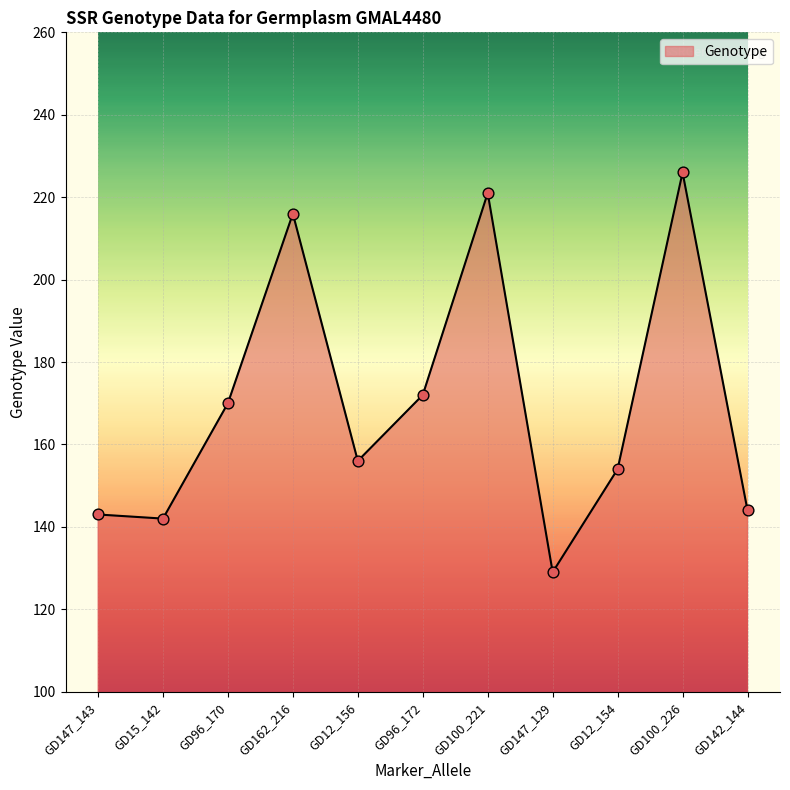

Approximately how many times larger is the value at GD100_221 compared to GD96_170?

1.3